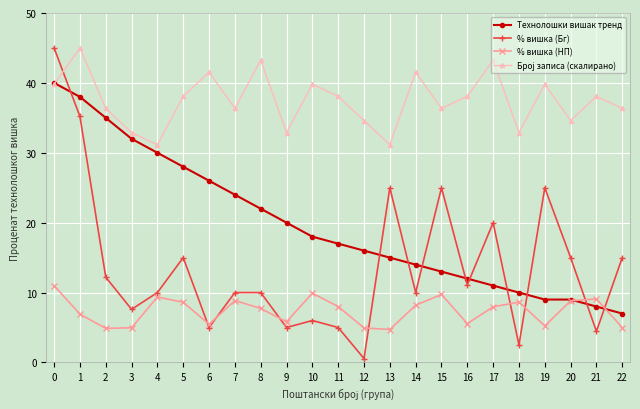

What is the lowest value of the Технолошки вишак тренд series?

7.0